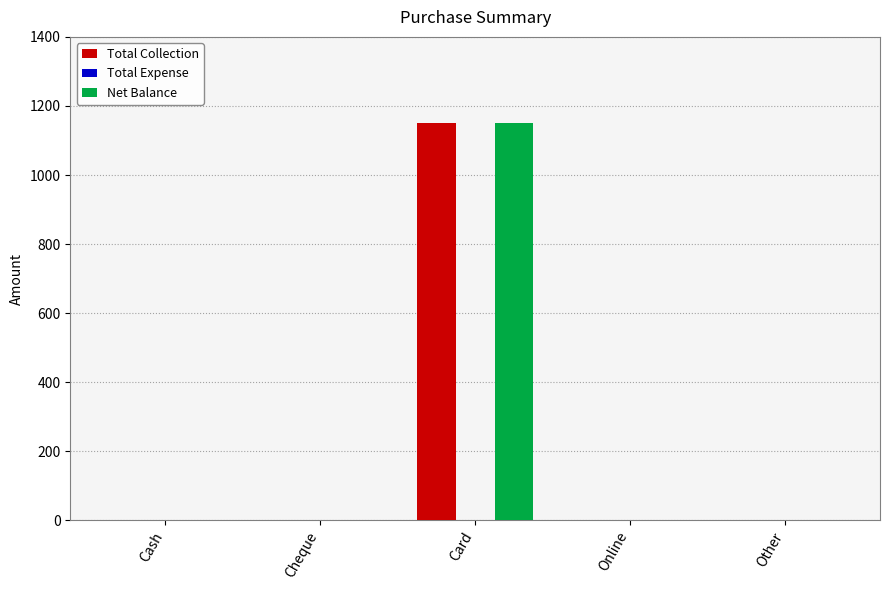

What is the sum of the Total Collection values at Cheque and Card?

1150